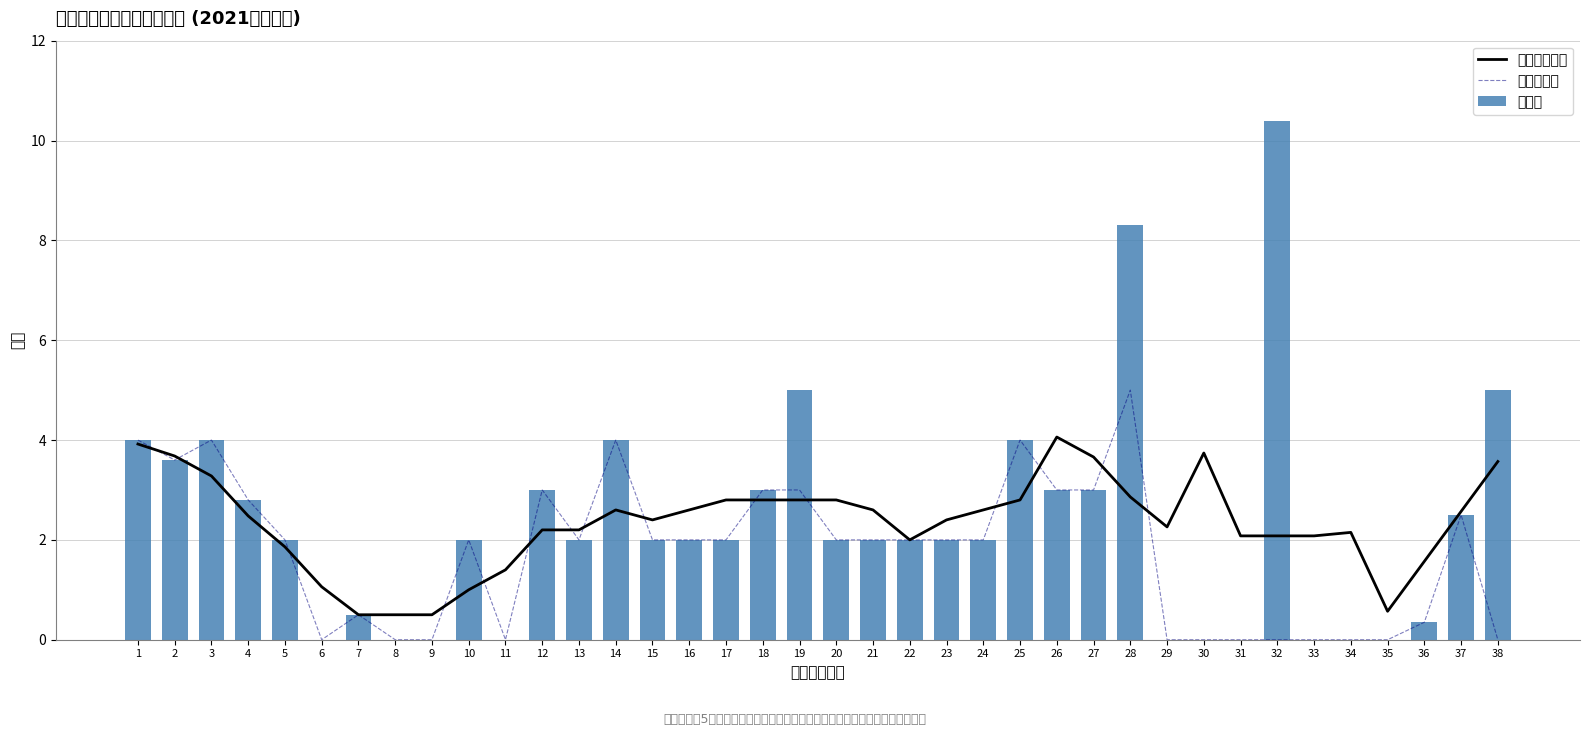

The value of 基础项得分 at 30 is -1.9. True or false?

False